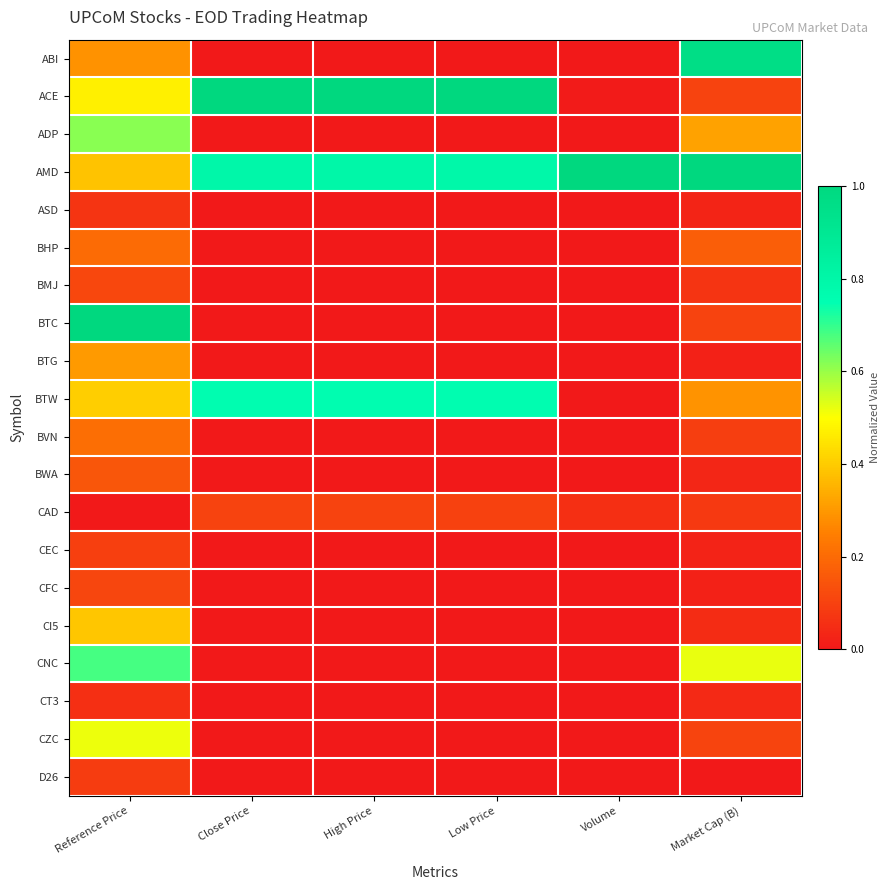

Count the number of categories in the chart.

6